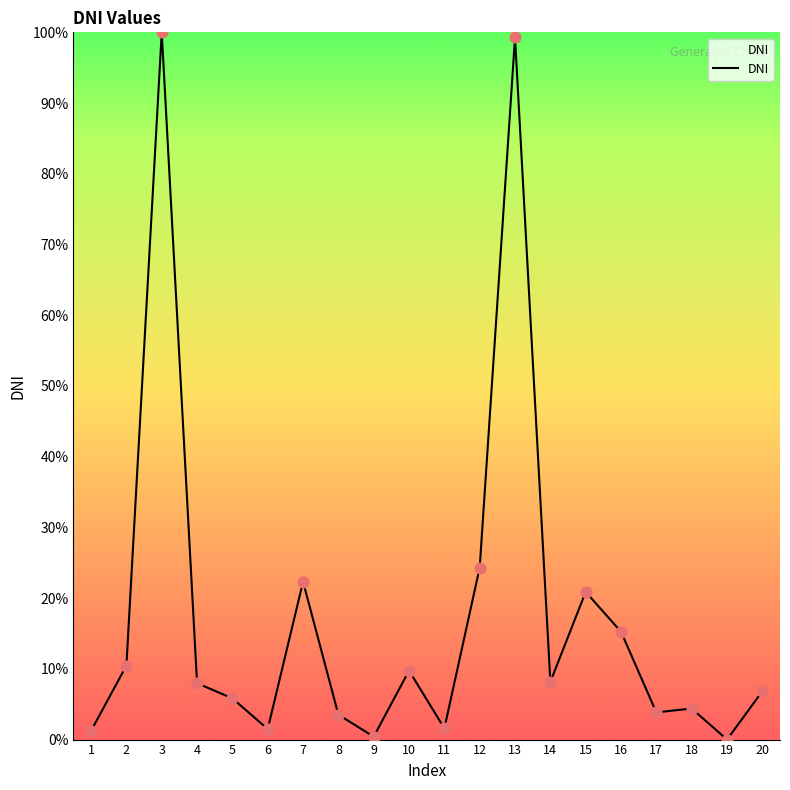

What is the change in value from 11 to 18?

+2.8